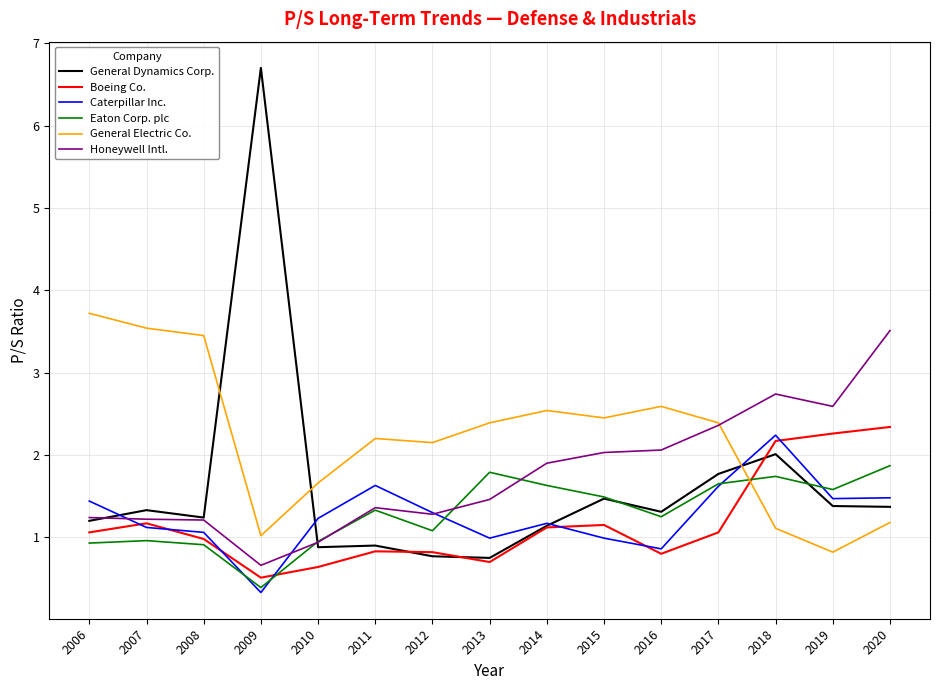

At which label does Eaton Corp. plc reach its minimum?

2009